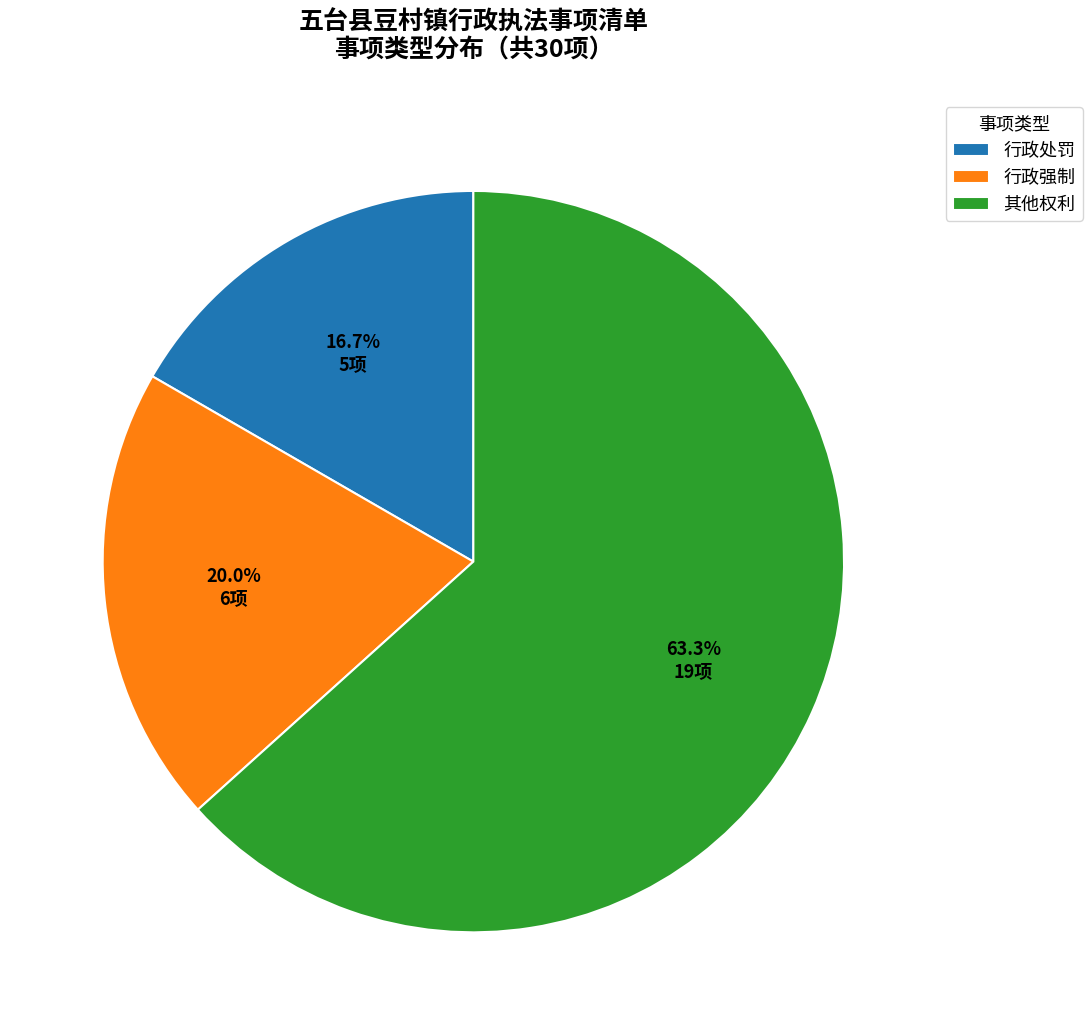

What is the ratio of the value at 其他权利 to the value at 行政处罚?

3.8